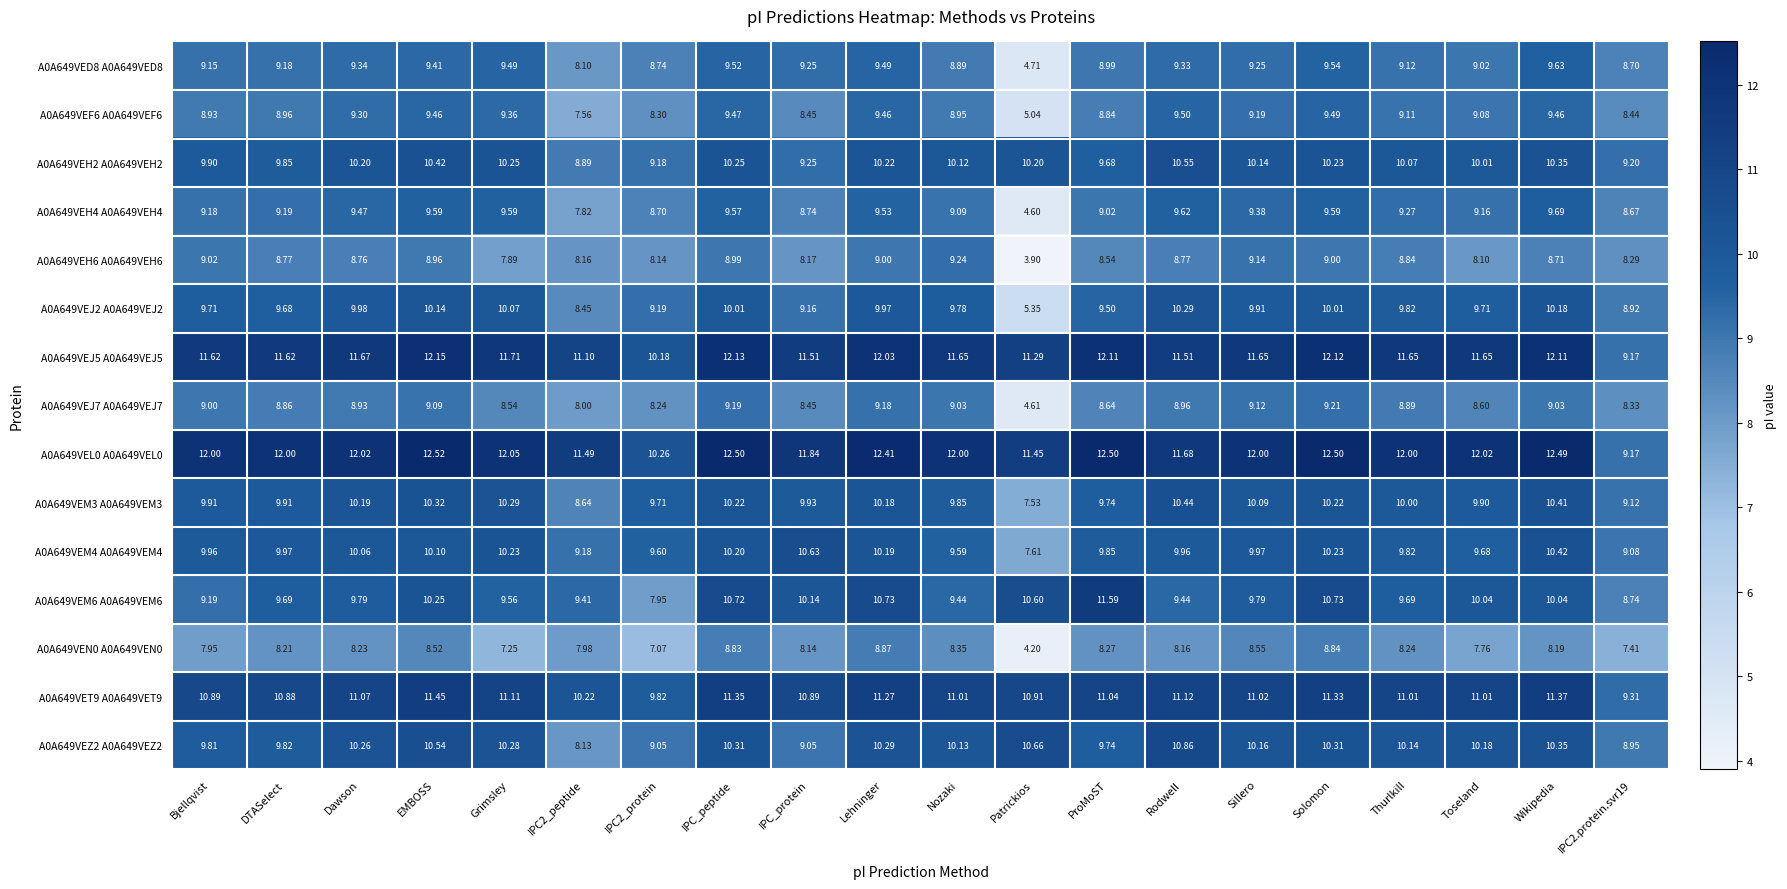

At which label does A0A649VEH6 A0A649VEH6 first exceed 8?

Bjellqvist